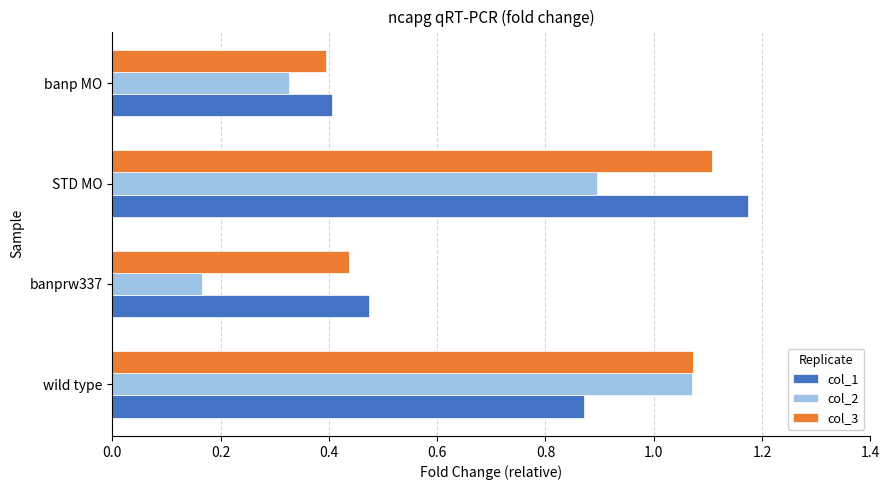

Is it true that col_3 equals 0.3 at wild type?

False